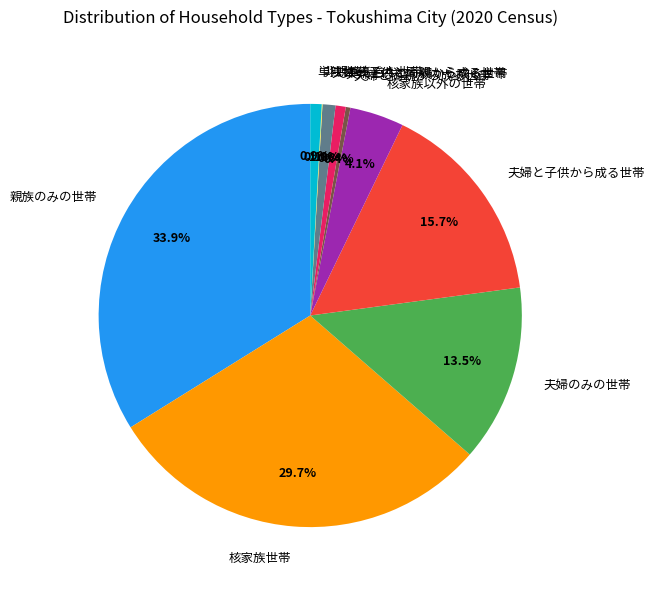

What is the ratio of the value at 夫婦と子供から成る世帯 to the value at 核家族世帯?

0.5